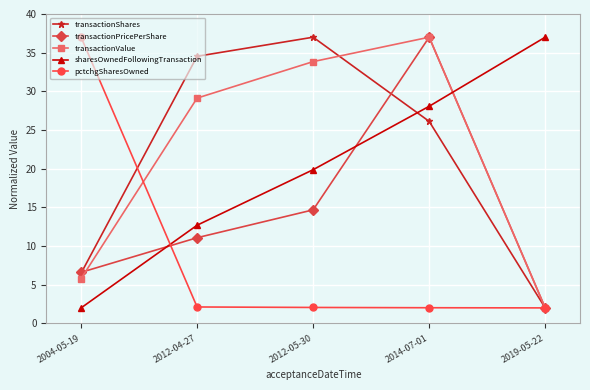

At which label does transactionPricePerShare reach its minimum?

2019-05-22